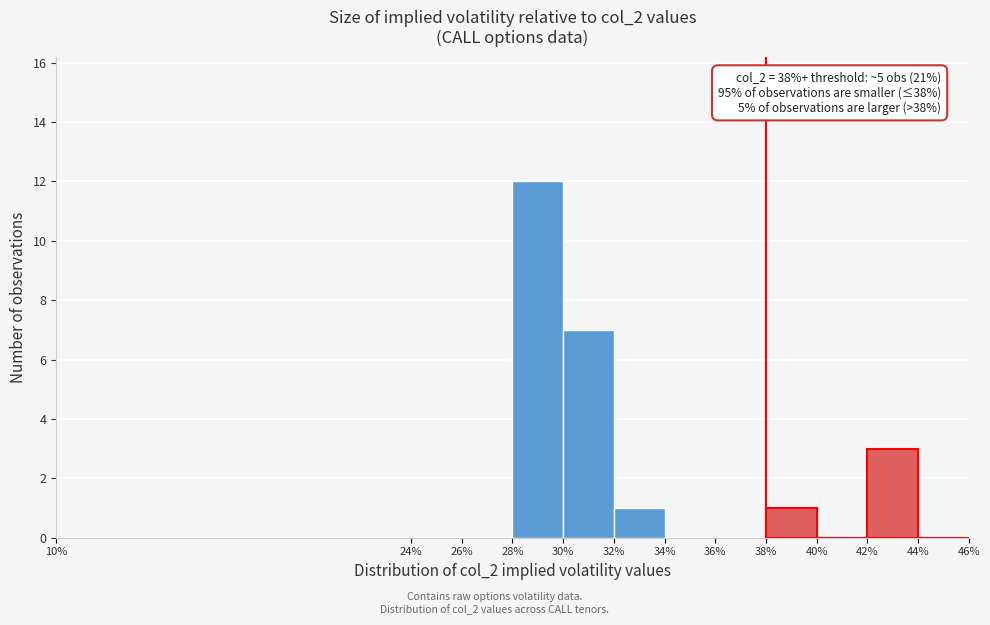

Which range on the x-axis has the tallest bar?

28% to 30%